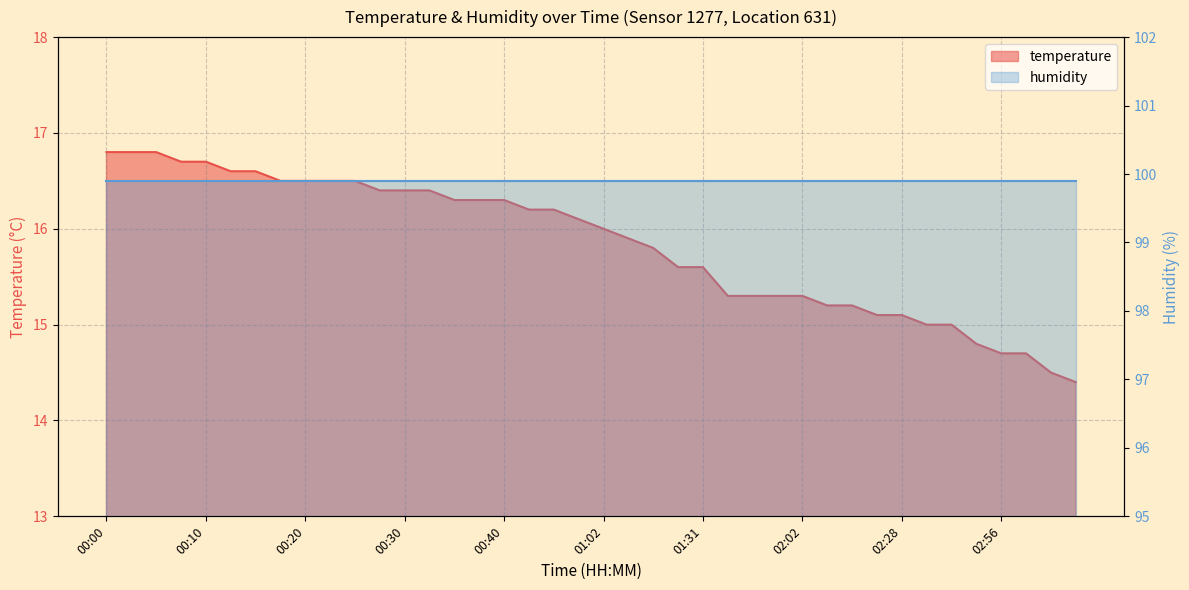

Does the chart display data point markers on the line(s)?

No